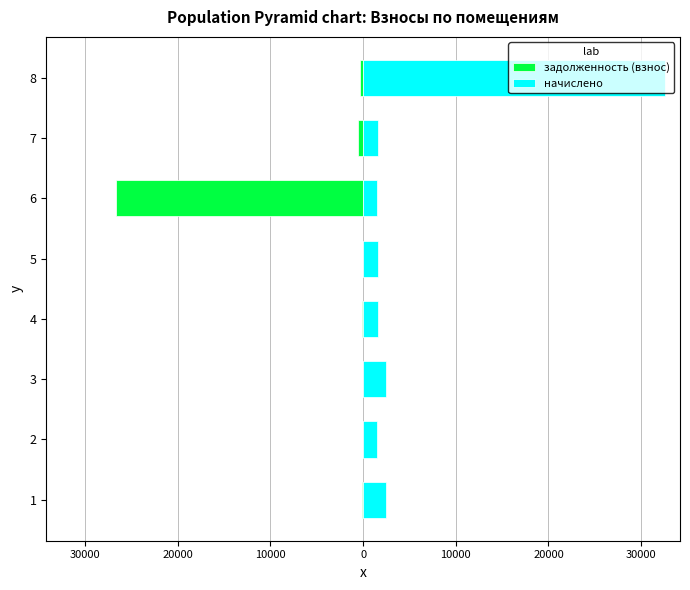

Reading left to right, transcribe all the data shown in this chart.

задолженность (взнос): -89.1	0.0	0.0	-103.8	0.0	-26623.4	-538.9	-337.5
начислено: 2448.9	1547.0	2434.2	1594.7	1565.4	1480.0	1616.7	32561.6